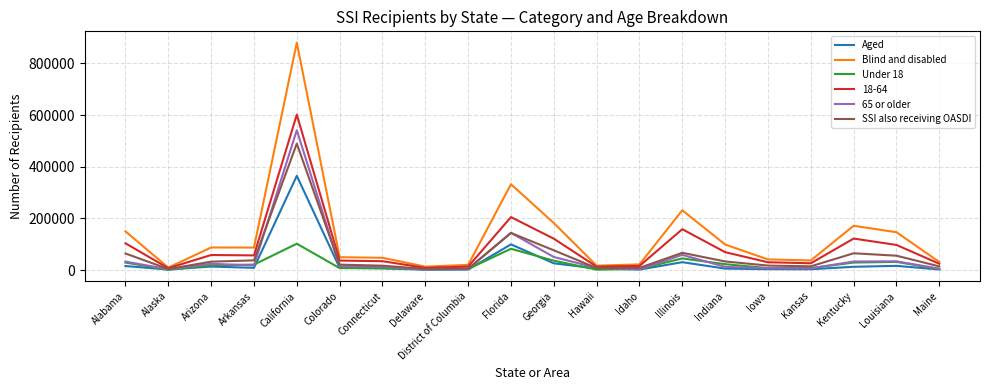

What is the highest value of the Under 18 series?

102011